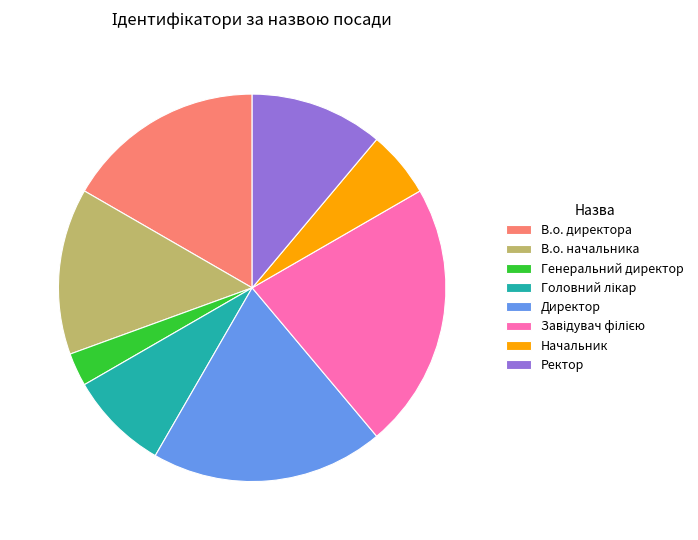

Is there a majority slice in this chart?

No